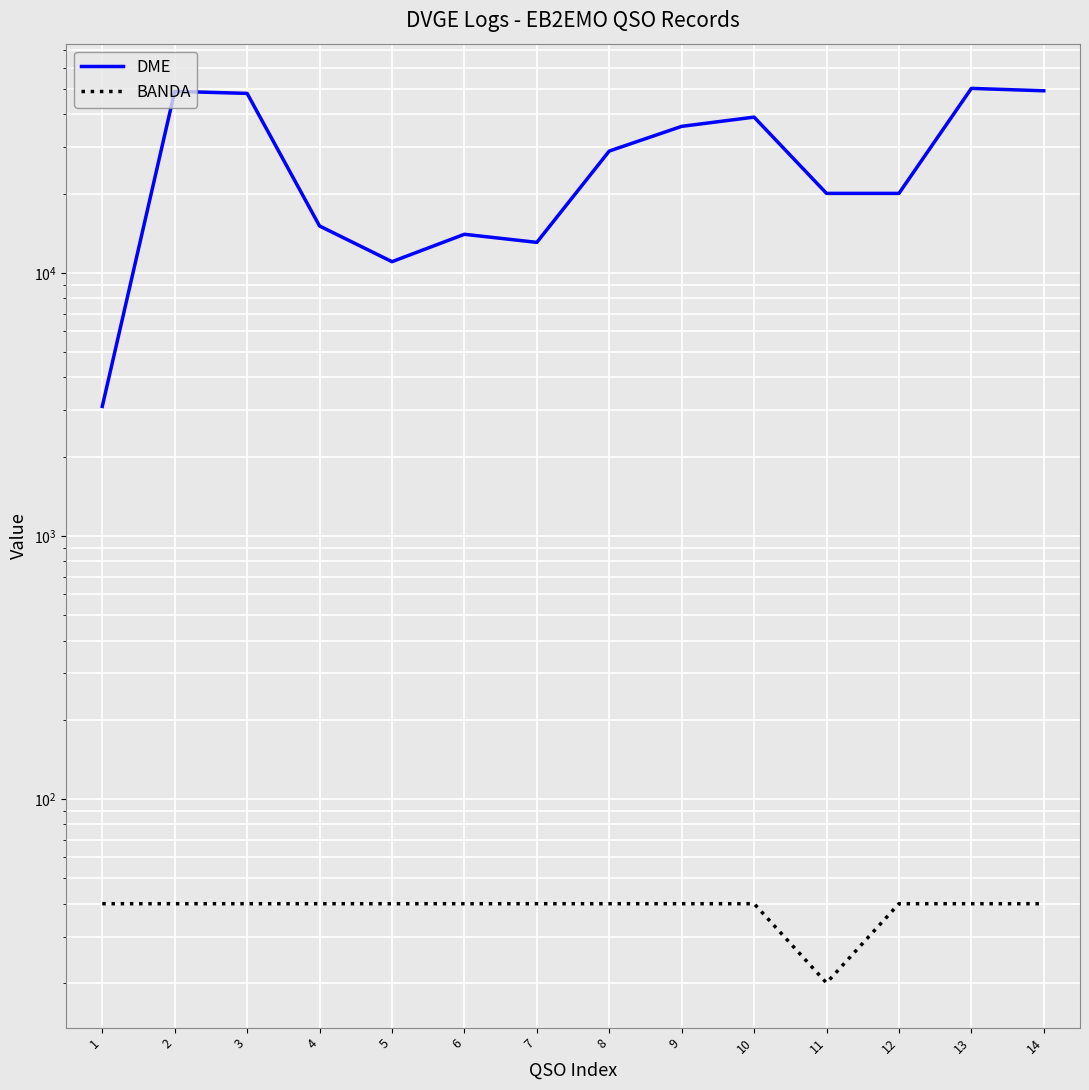

Is it true that DME equals 74882 at 14?

False